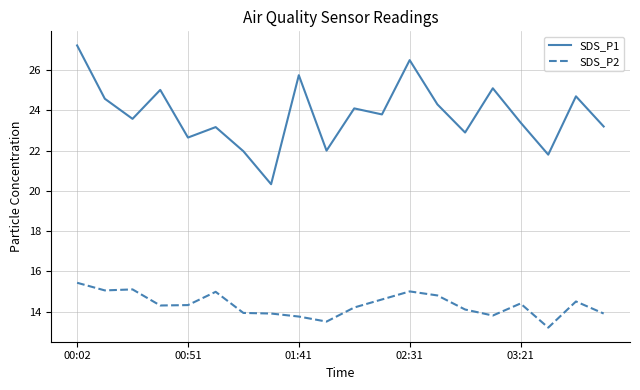

What is the difference between the maximum and minimum values in the SDS_P1 series?

6.9